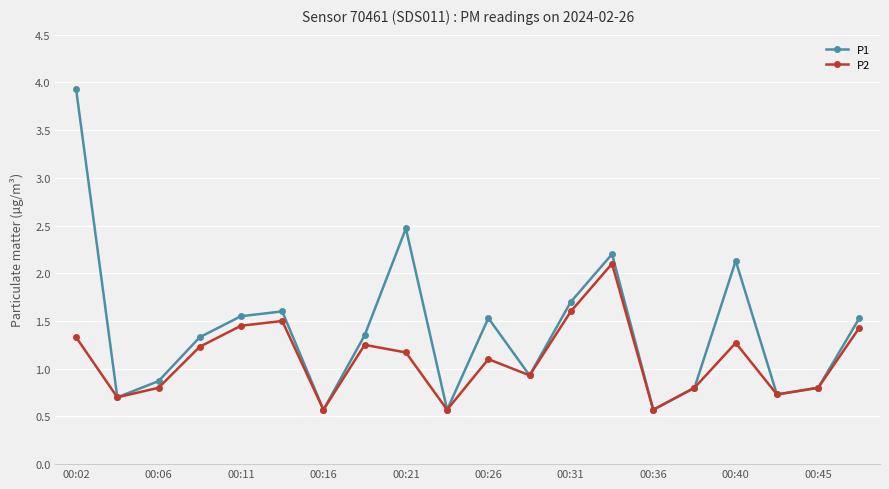

What is the maximum value for P1?

3.9